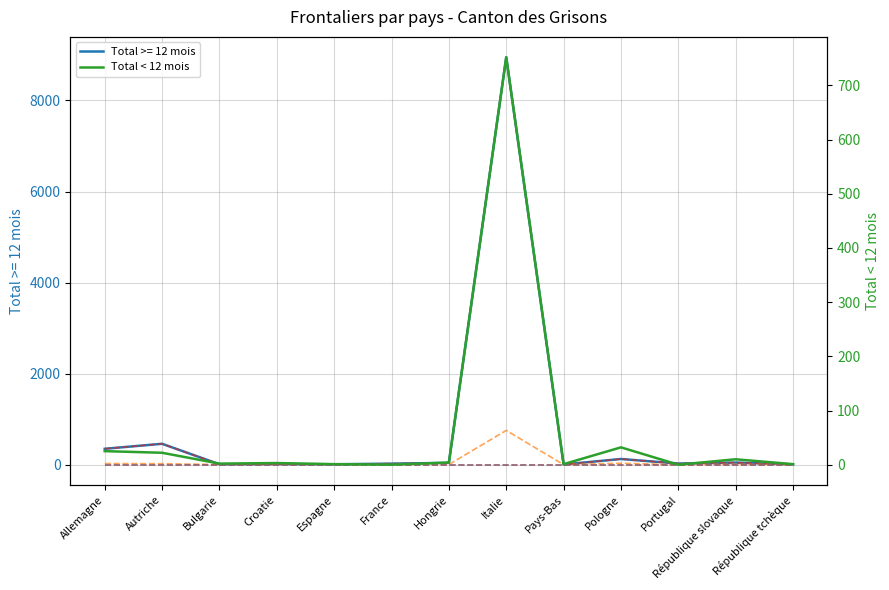

What is the difference between the highest and lowest values at Italie?

8949